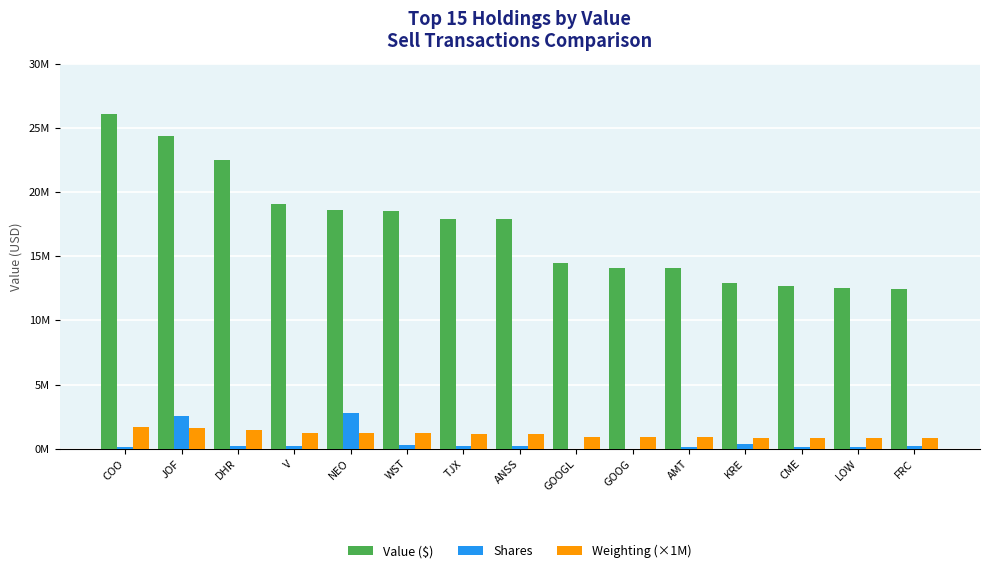

The Weighting (×1M) series shows 519050 at KRE. True or false?

False